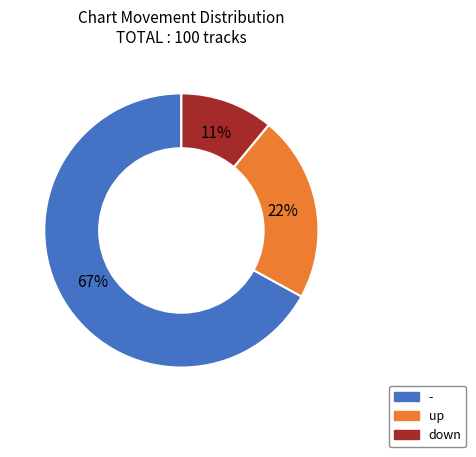

Combined, do down and - account for over 50%?

Yes